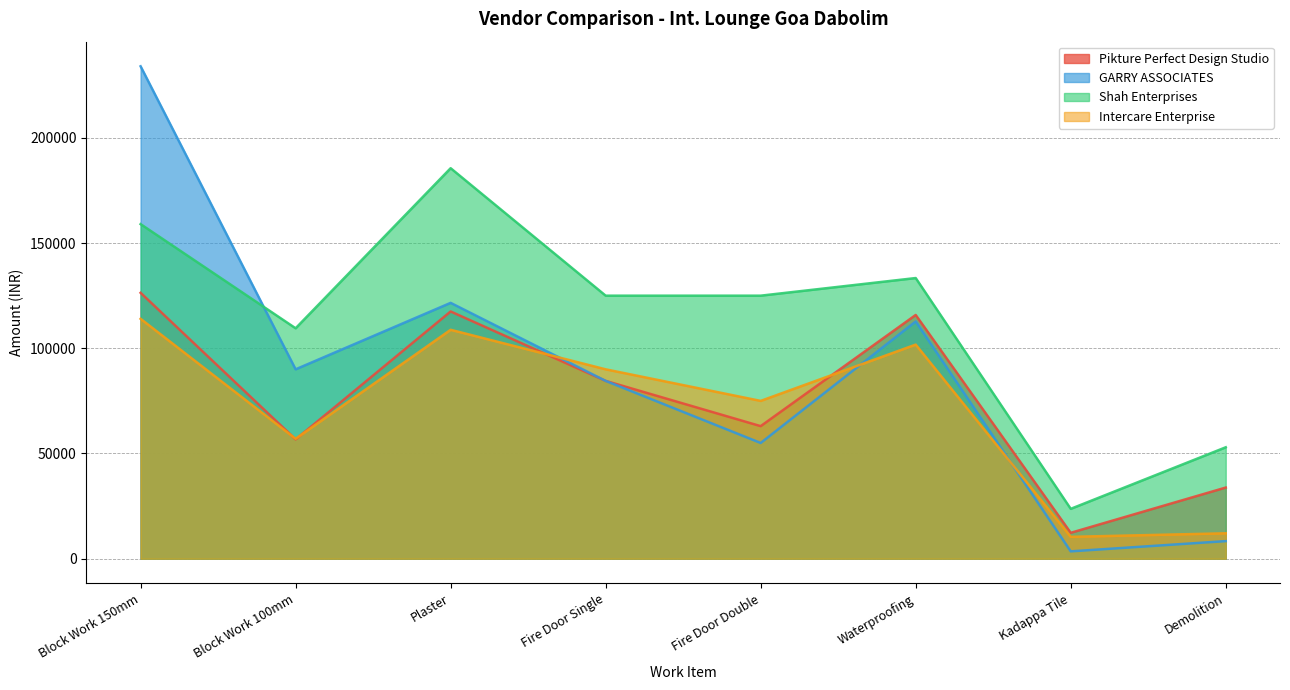

What is the difference between the highest and lowest values at Waterproofing?

31625.0